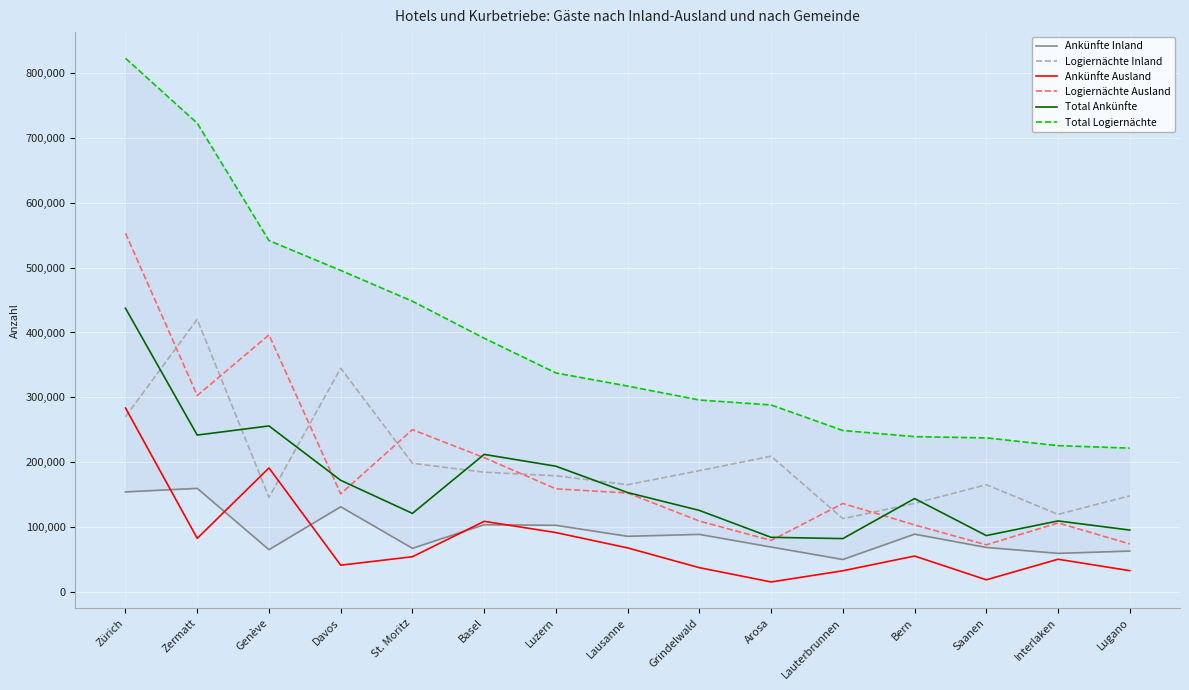

What is the label of the 5th point from the left?

St. Moritz